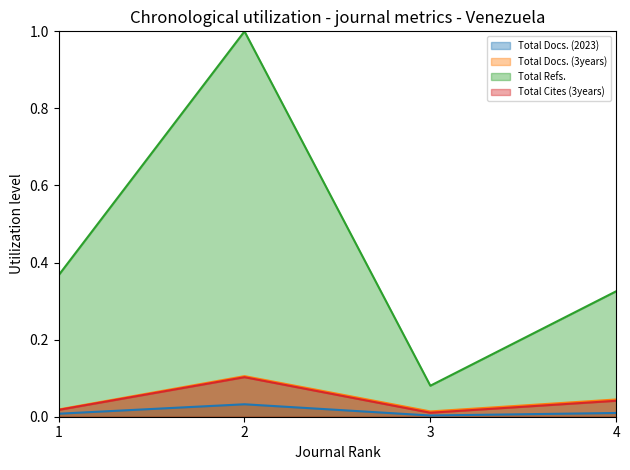

Which series changed the most between 2 and 4?

Total Refs.